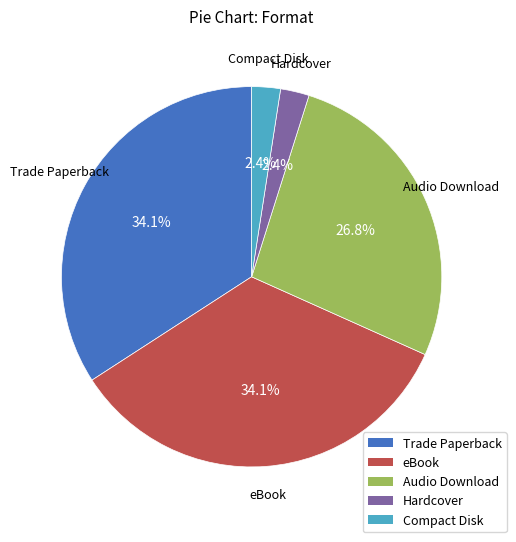

What is the ratio of the value at Compact Disk to the value at Hardcover?

1.0